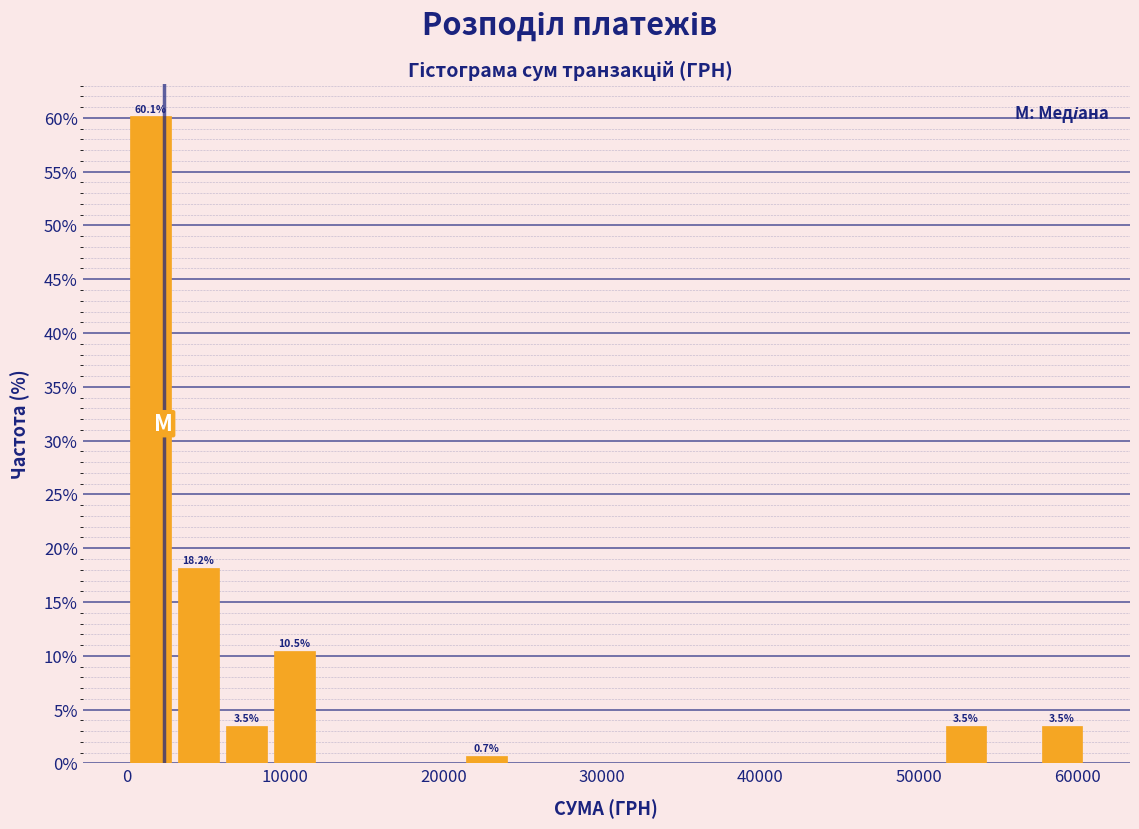

Read against the x-axis, roughly where is the centre of the tallest bar?

2000